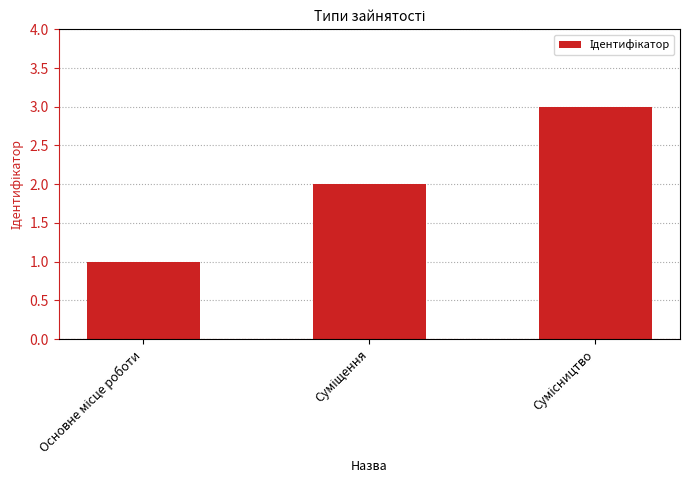

Does the chart contain any negative values?

No